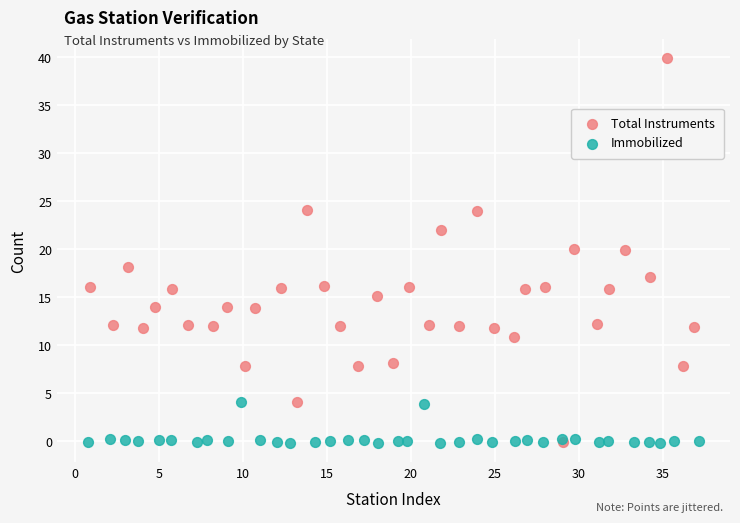

Which series contains the highest Y value?

Total Instruments